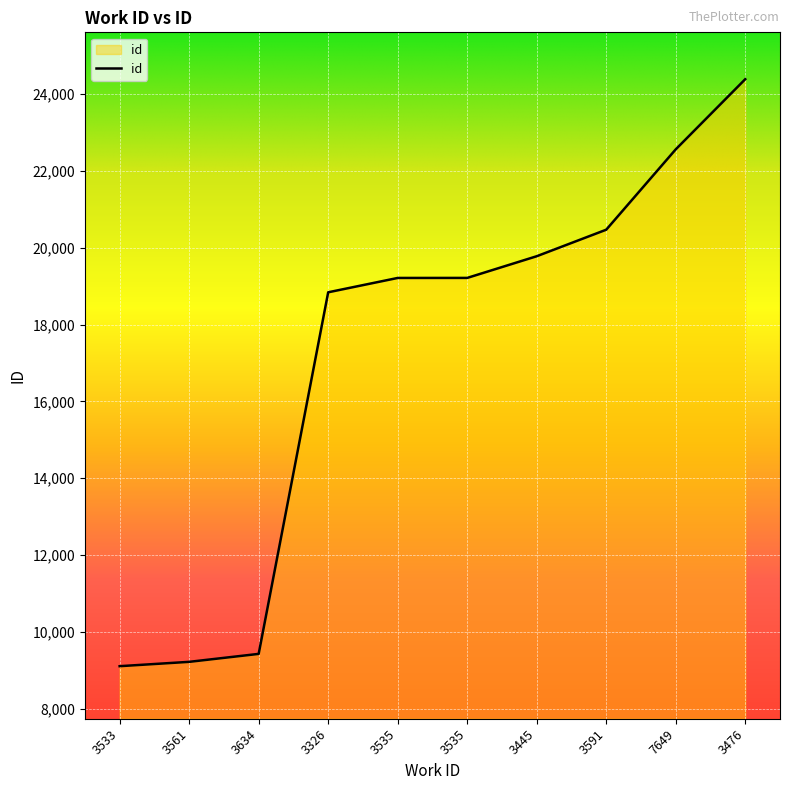

At which label is the value closest to 16746?

3326